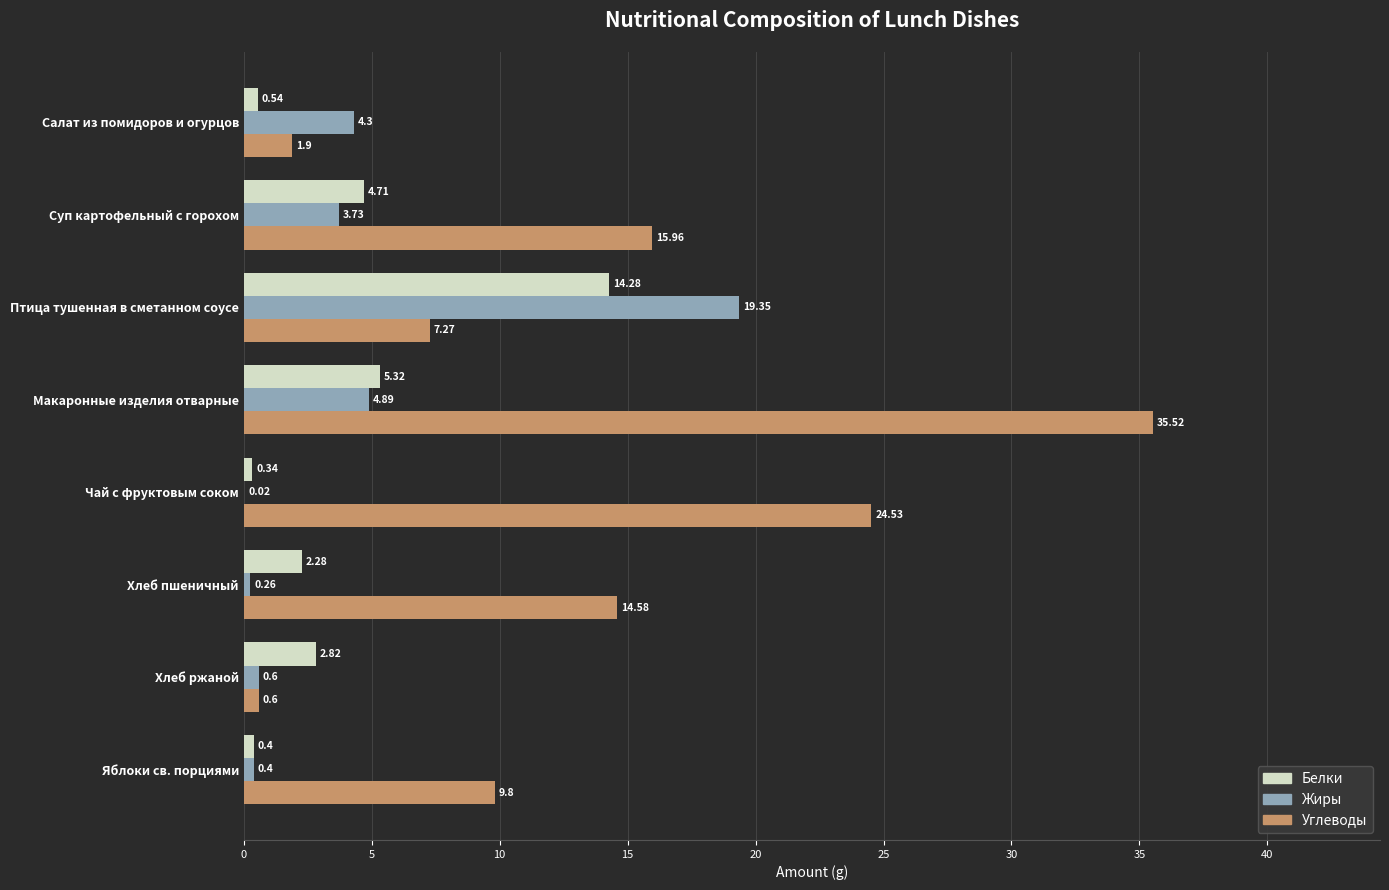

At which label does Белки reach its peak?

Птица тушенная в сметанном соусе